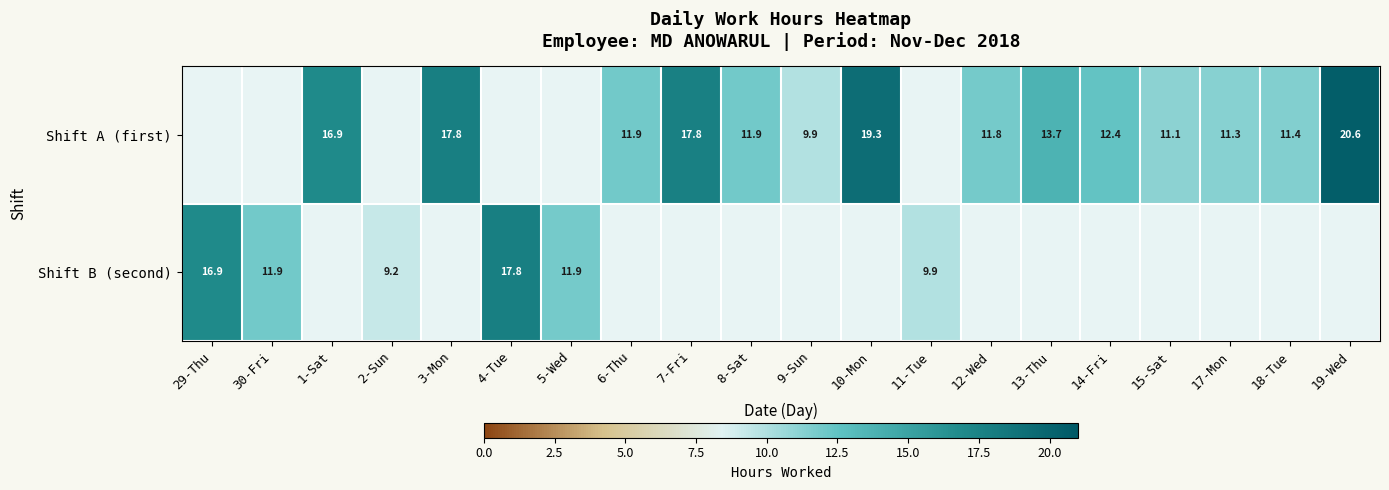

Rank the series by their average value, from highest to lowest.

Shift A (first), Shift B (second)